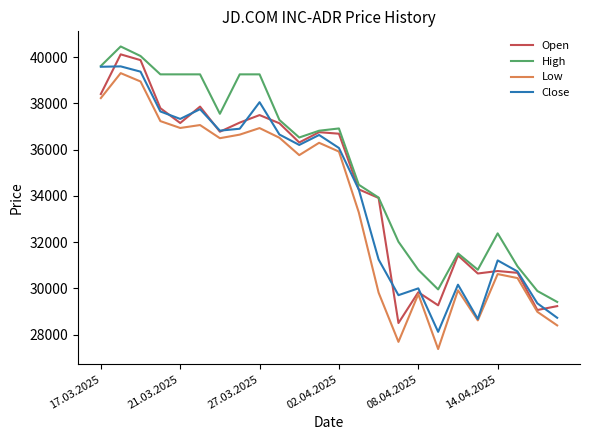

What is the difference between the second highest and second lowest values in the Close series?

10904